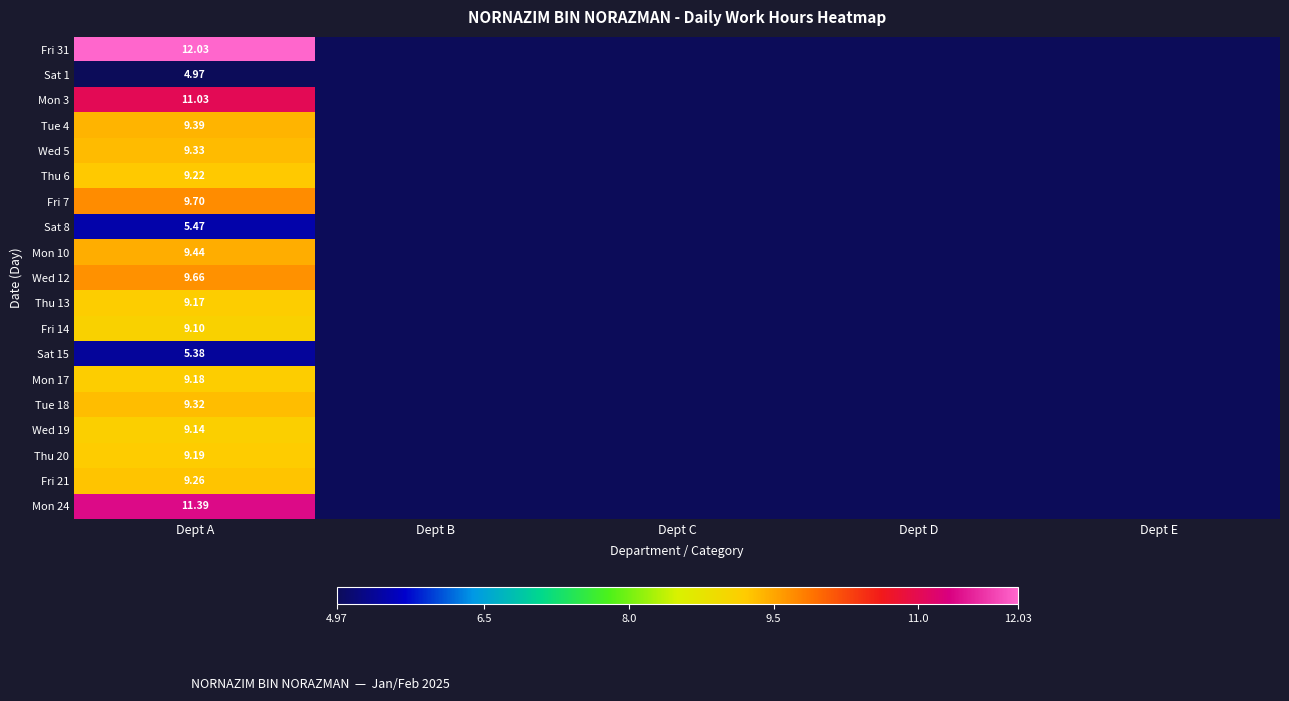

Rank the series by their maximum value, from highest to lowest.

Fri 31, Mon 24, Mon 3, Fri 7, Wed 12, Mon 10, Tue 4, Wed 5, Tue 18, Fri 21, Thu 6, Thu 20, Mon 17, Thu 13, Wed 19, Fri 14, Sat 8, Sat 15, Sat 1